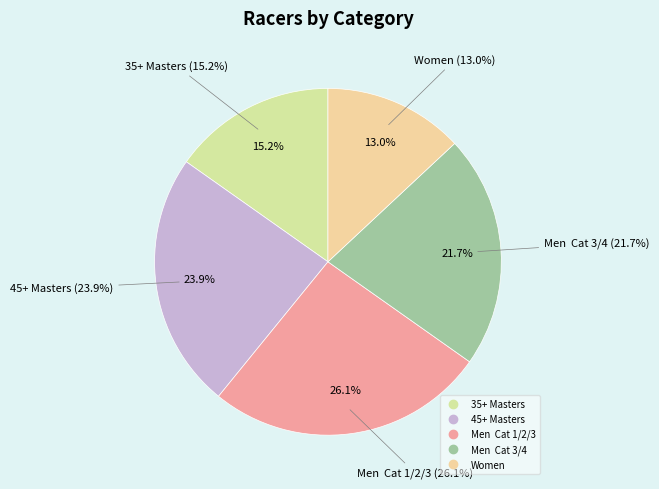

Approximately how many times larger is the value at Men  Cat 3/4 compared to 45+ Masters?

0.9